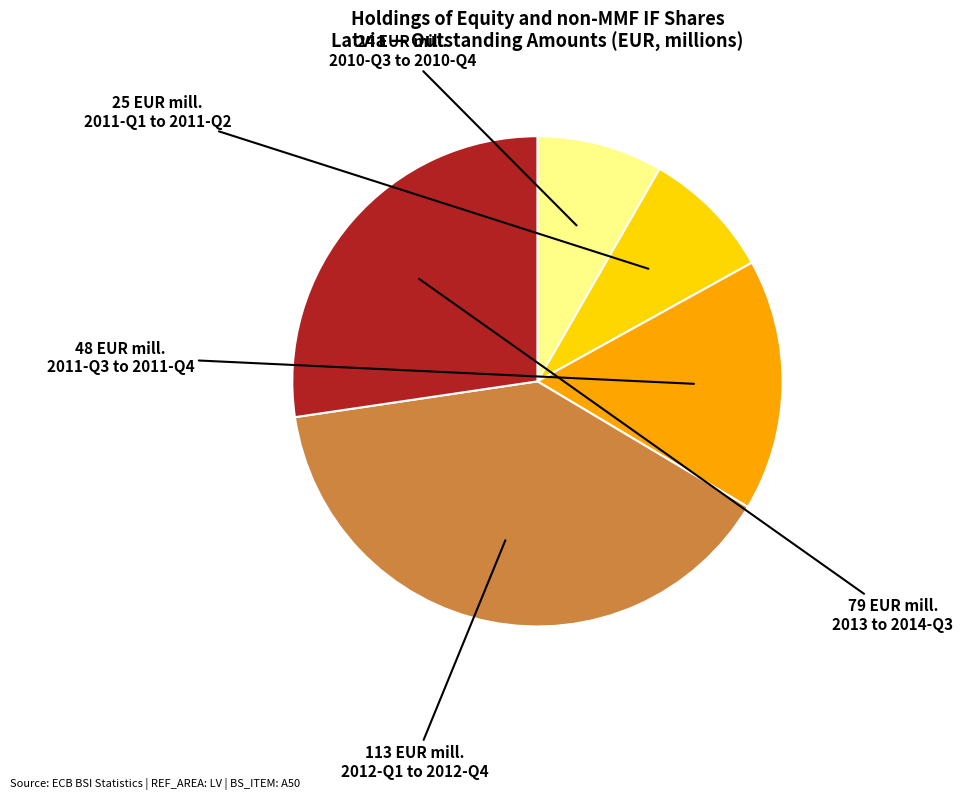

Is there a majority slice in this chart?

No